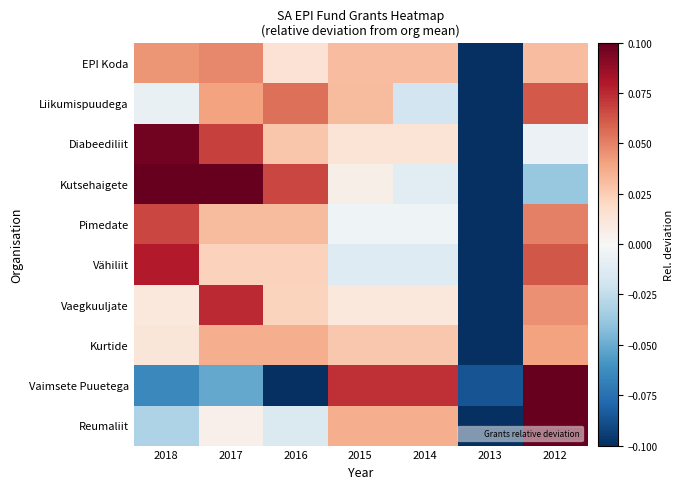

Which label corresponds to the largest value in the chart?

2012